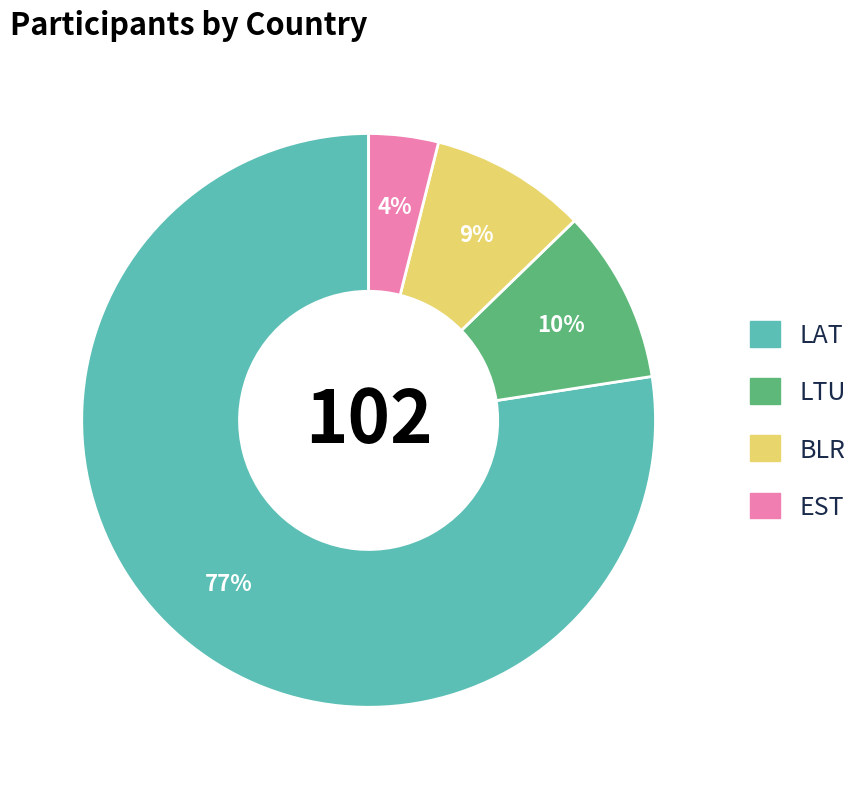

Approximately how many times larger is the value at EST compared to BLR?

0.4